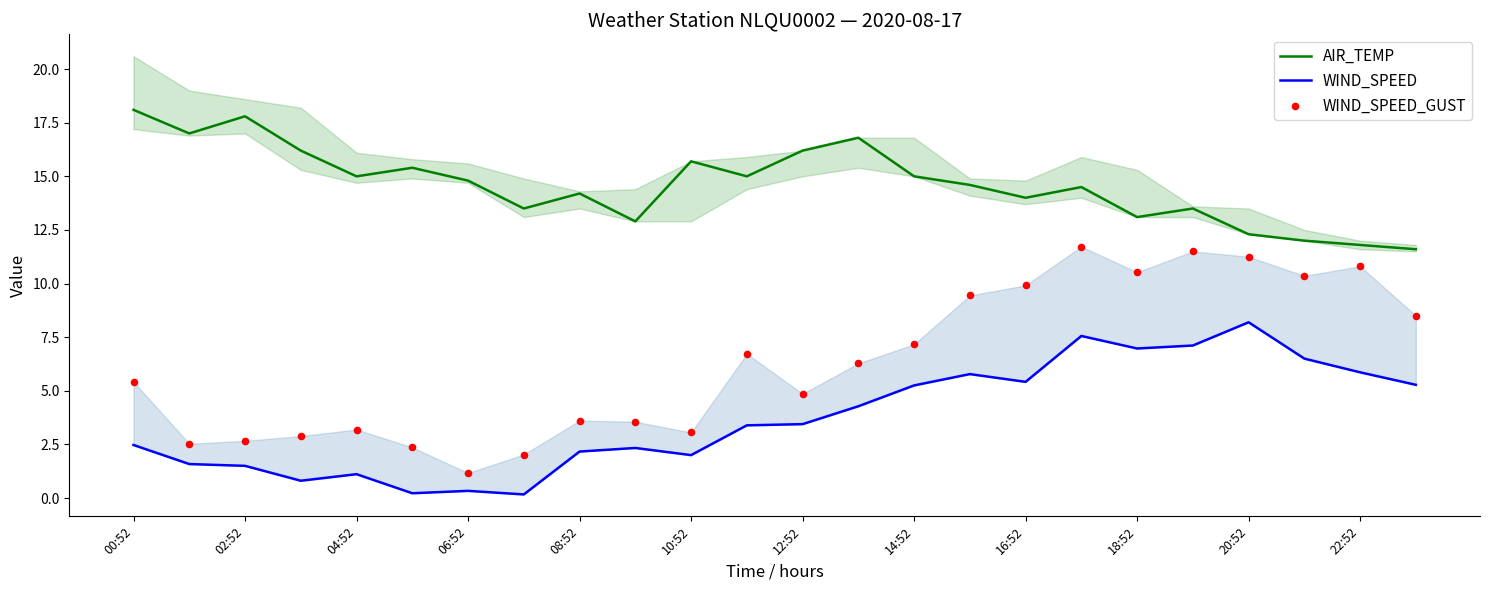

What are all the series names shown in the legend?

AIR_TEMP, WIND_SPEED, WIND_SPEED_GUST